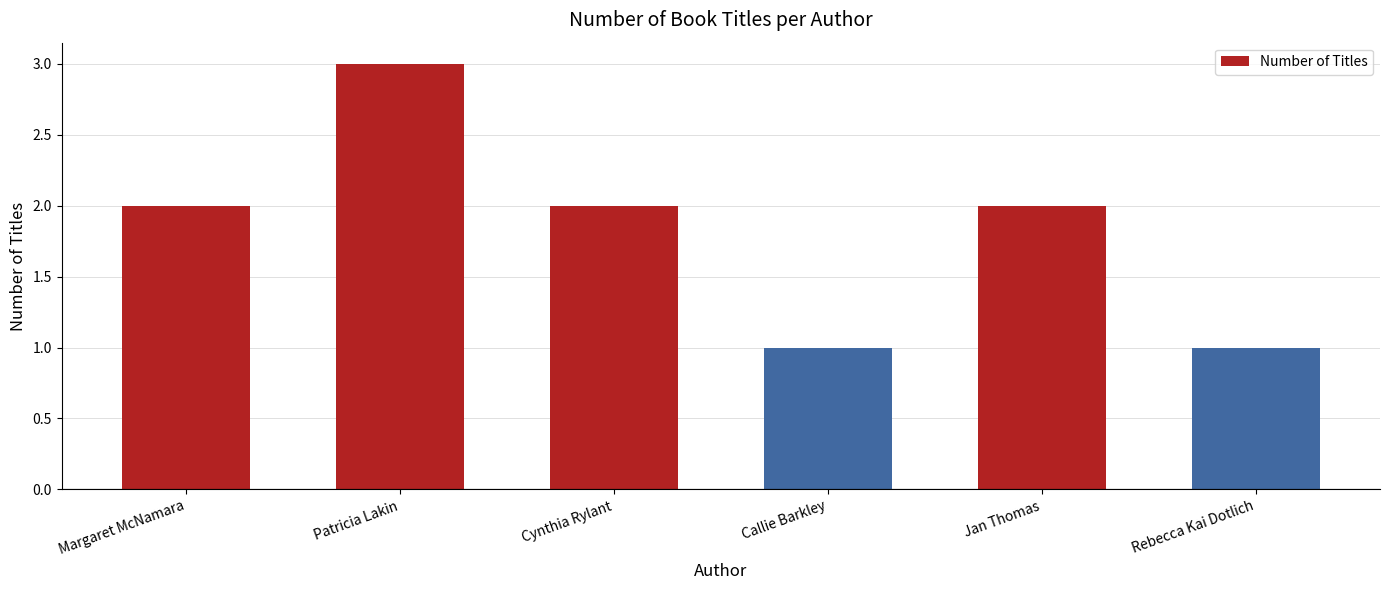

The chart shows a value of 2 at Cynthia Rylant. True or false?

True